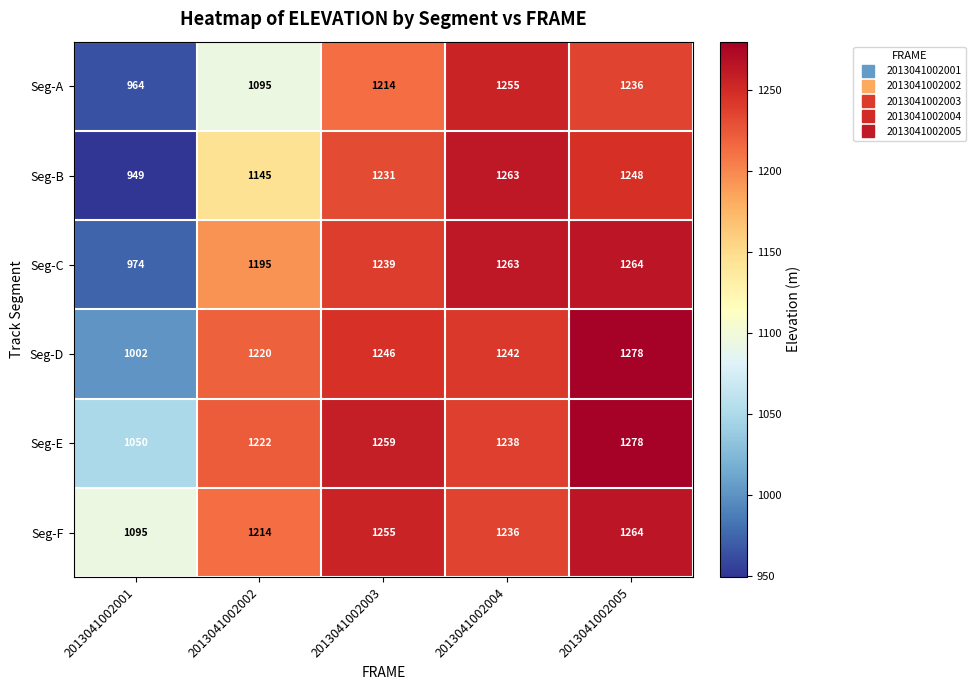

Which series has the largest total across all categories?

Seg-F